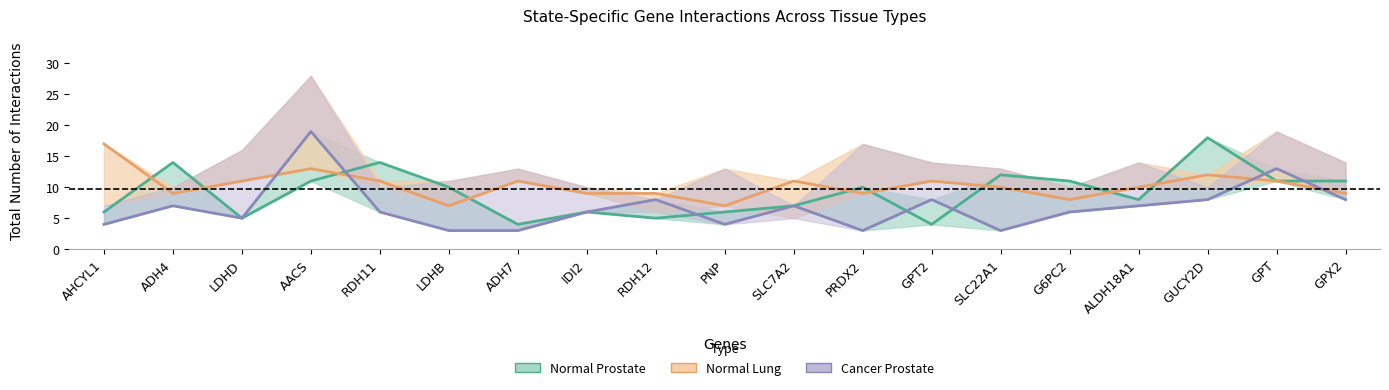

True or false: Cancer Prostate has a value of 2 at PRDX2.

False